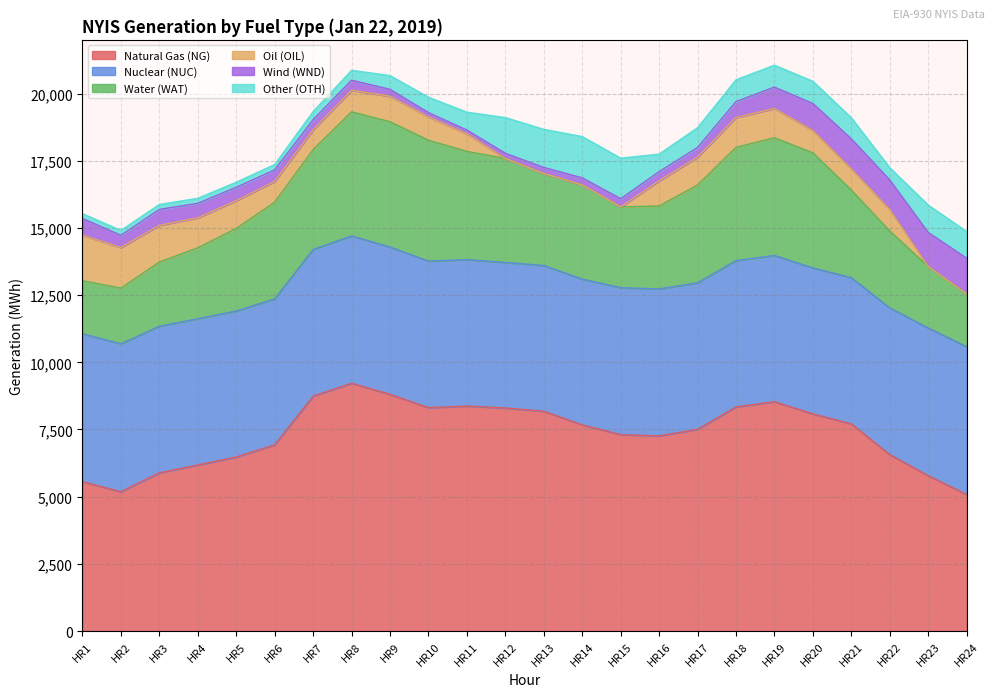

What is the value of the Oil (OIL) point at the 22nd from the left?

800